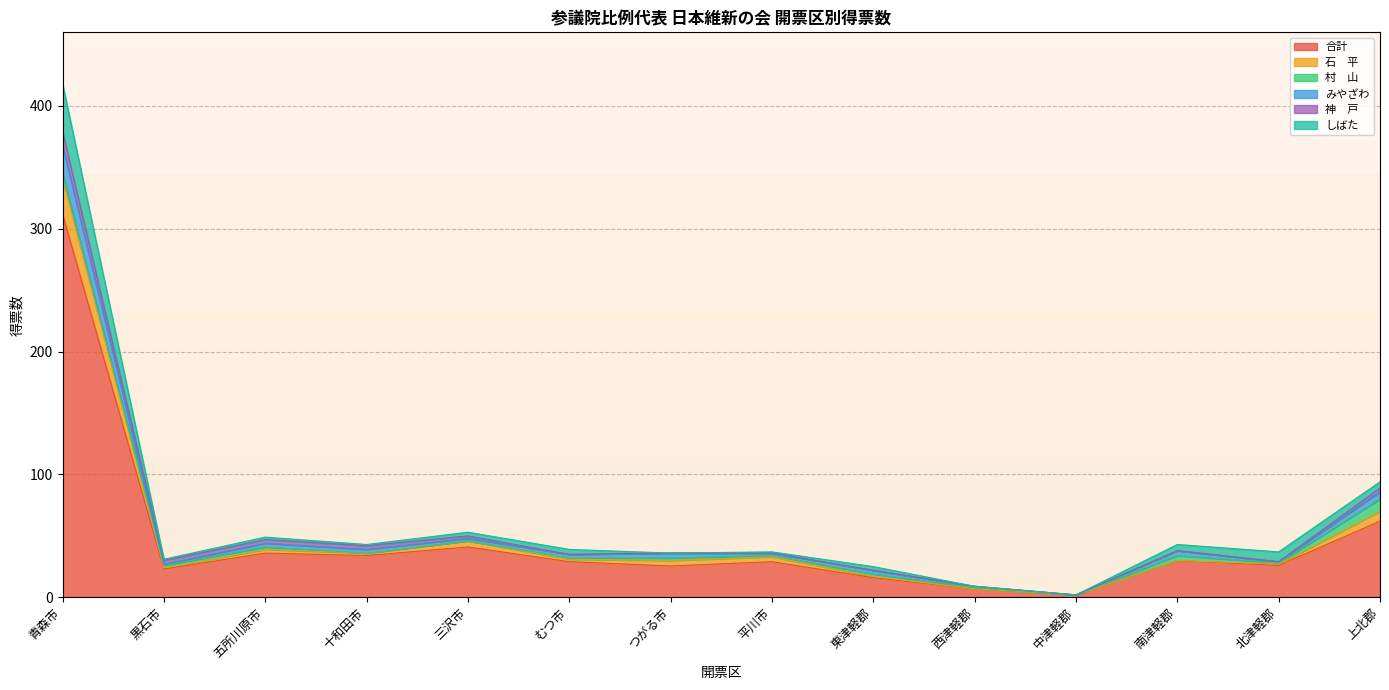

Where is the first local minimum for みやざわ?

黒石市